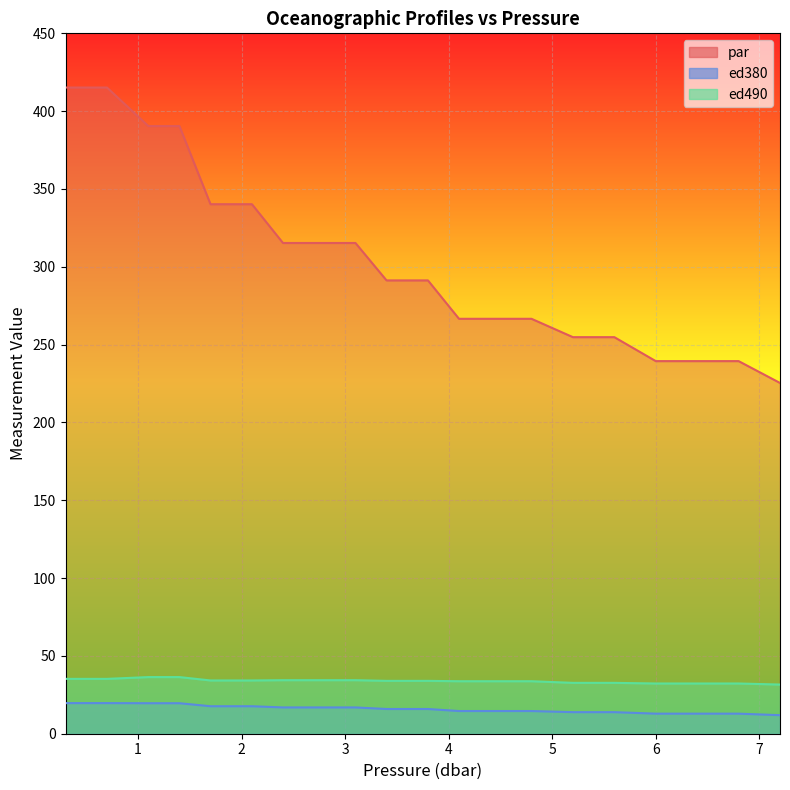

What position from the right is 1.4?

17